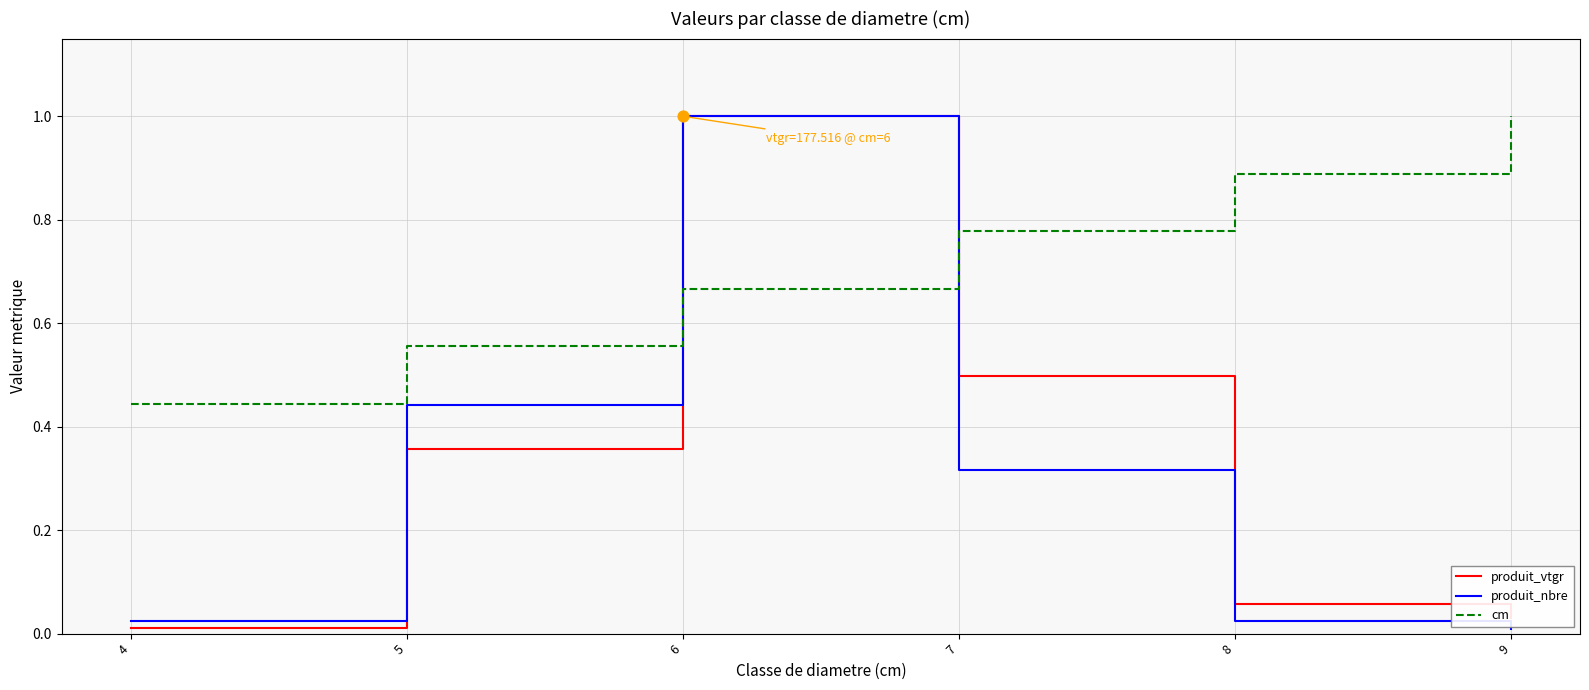

What is the total value across all series at 9?

1.0